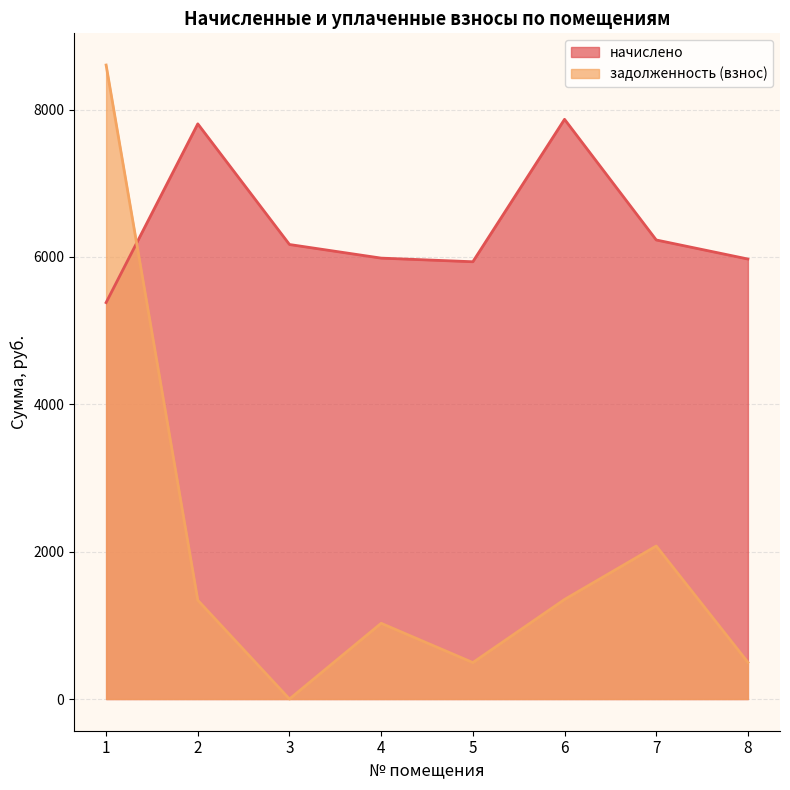

Between 1 and 3, which is larger?

3